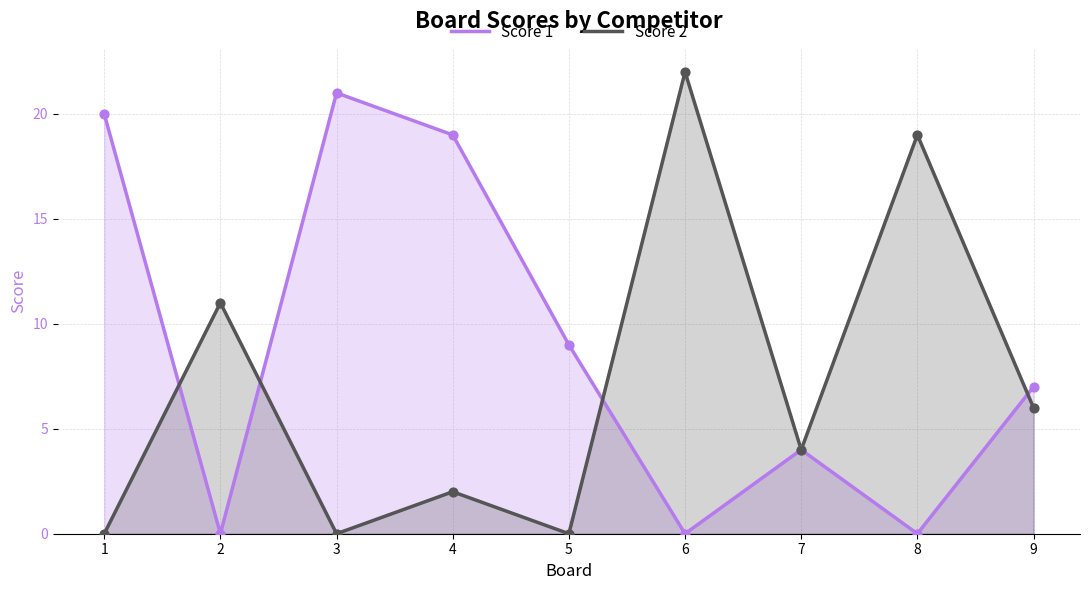

Which series reaches the minimum Y coordinate?

Score 1